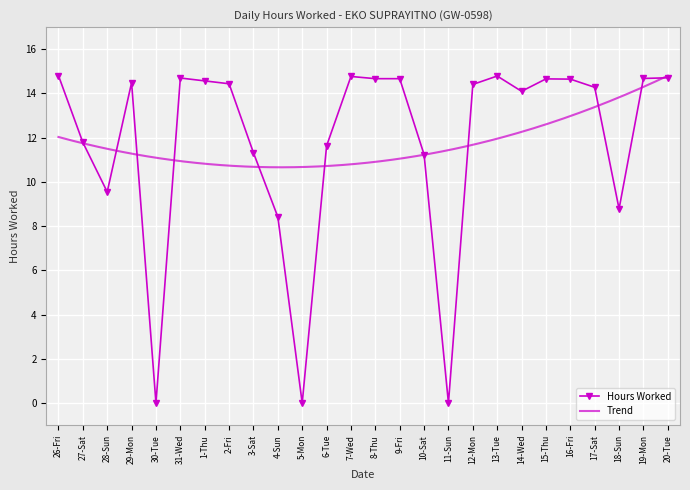

Reading left to right, transcribe all the data shown in this chart.

26-Fri=14.8	27-Sat=11.8	28-Sun=9.6	29-Mon=14.5	30-Tue=0.0	31-Wed=14.7	1-Thu=14.6	2-Fri=14.4	3-Sat=11.3	4-Sun=8.4	5-Mon=0.0	6-Tue=11.6	7-Wed=14.8	8-Thu=14.7	9-Fri=14.7	10-Sat=11.2	11-Sun=0.0	12-Mon=14.4	13-Tue=14.8	14-Wed=14.1	15-Thu=14.7	16-Fri=14.7	17-Sat=14.3	18-Sun=8.8	19-Mon=14.7	20-Tue=14.7